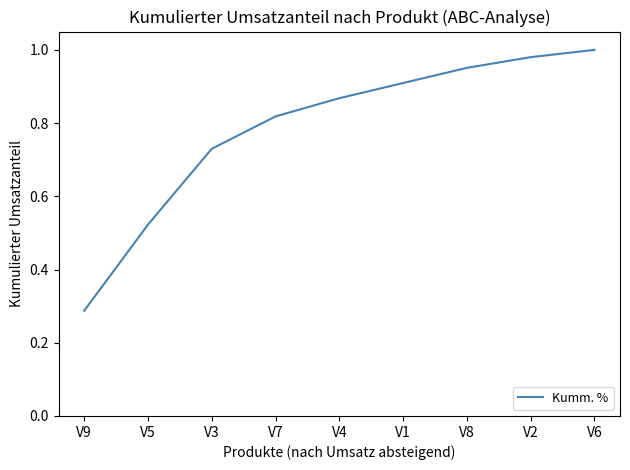

Between V8 and V4, which is larger?

V8